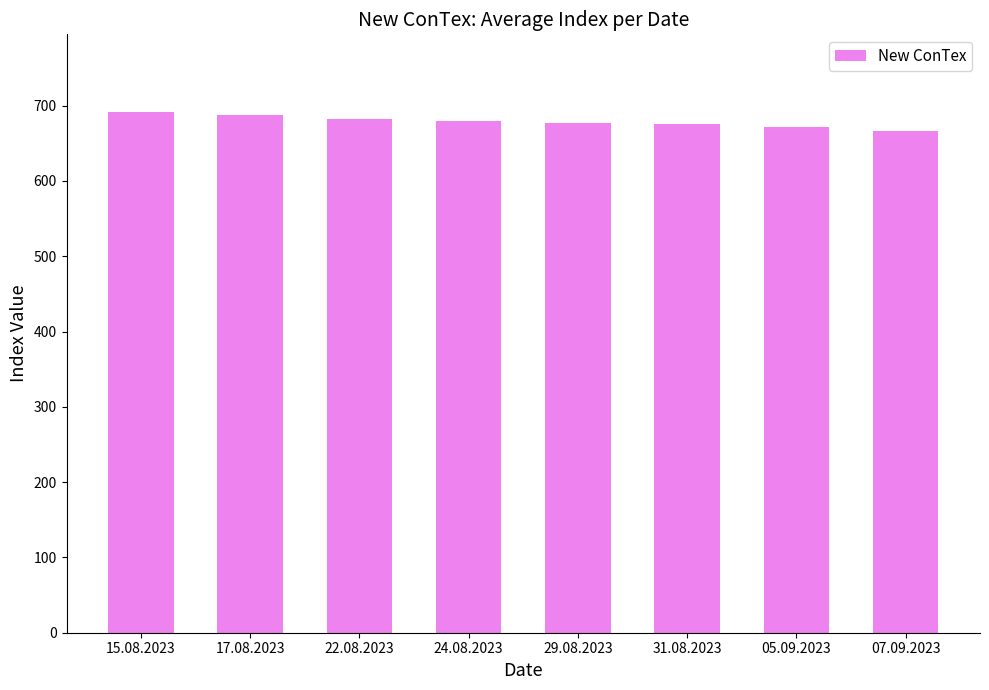

Approximately how many times larger is the value at 24.08.2023 compared to 05.09.2023?

1.0